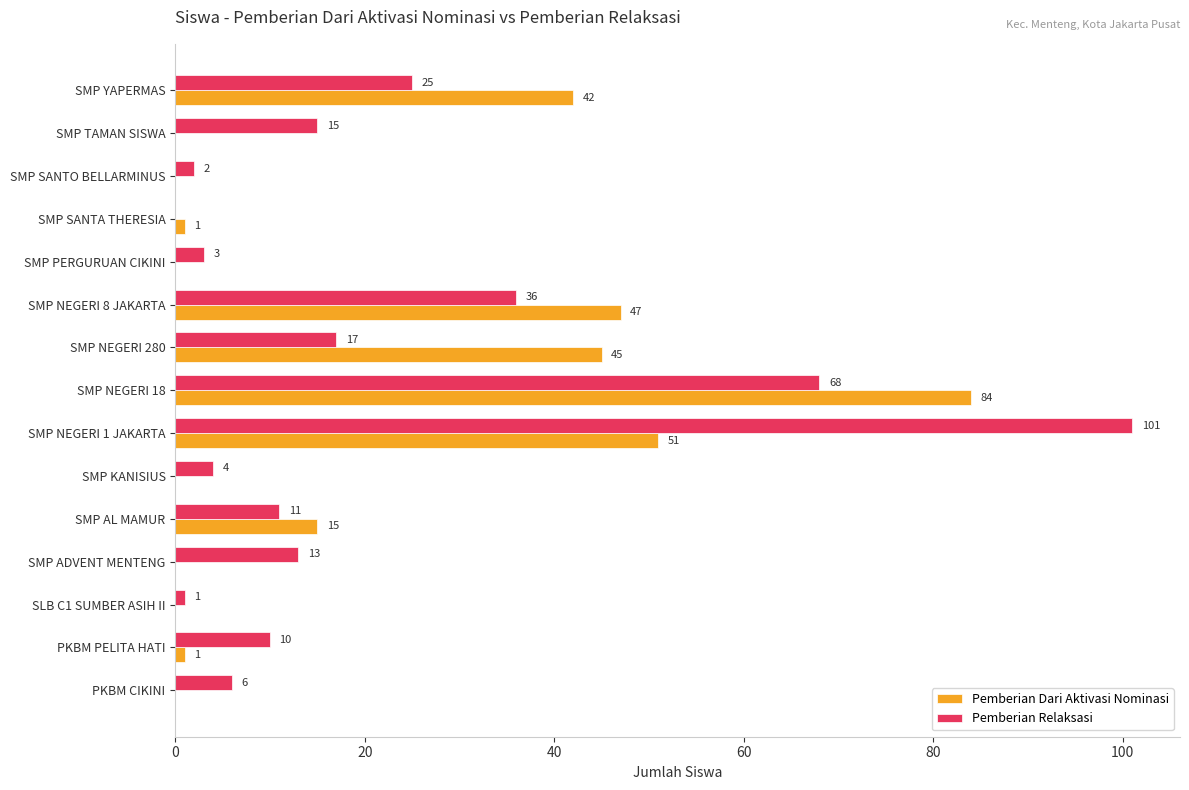

Is it true that Pemberian Dari Aktivasi Nominasi equals 56 at SMP YAPERMAS?

False